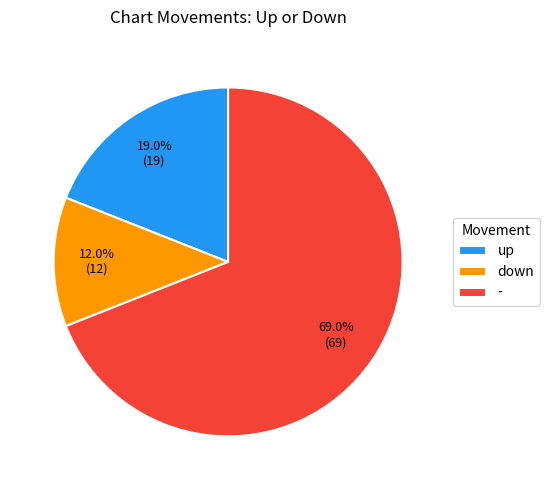

What percentage is the down slice, to the nearest percent?

12%